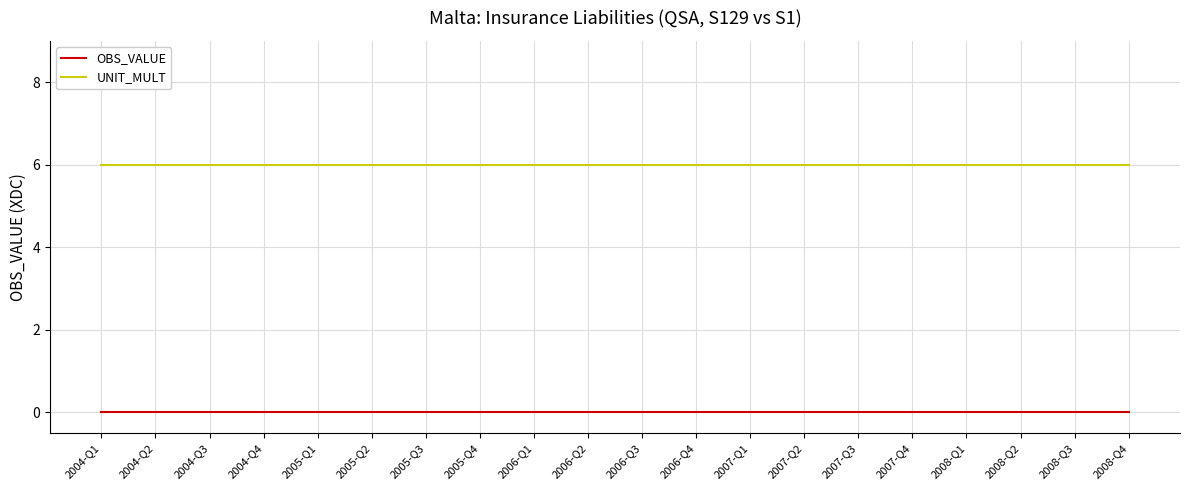

True or false: UNIT_MULT and OBS_VALUE intersect in this chart.

False